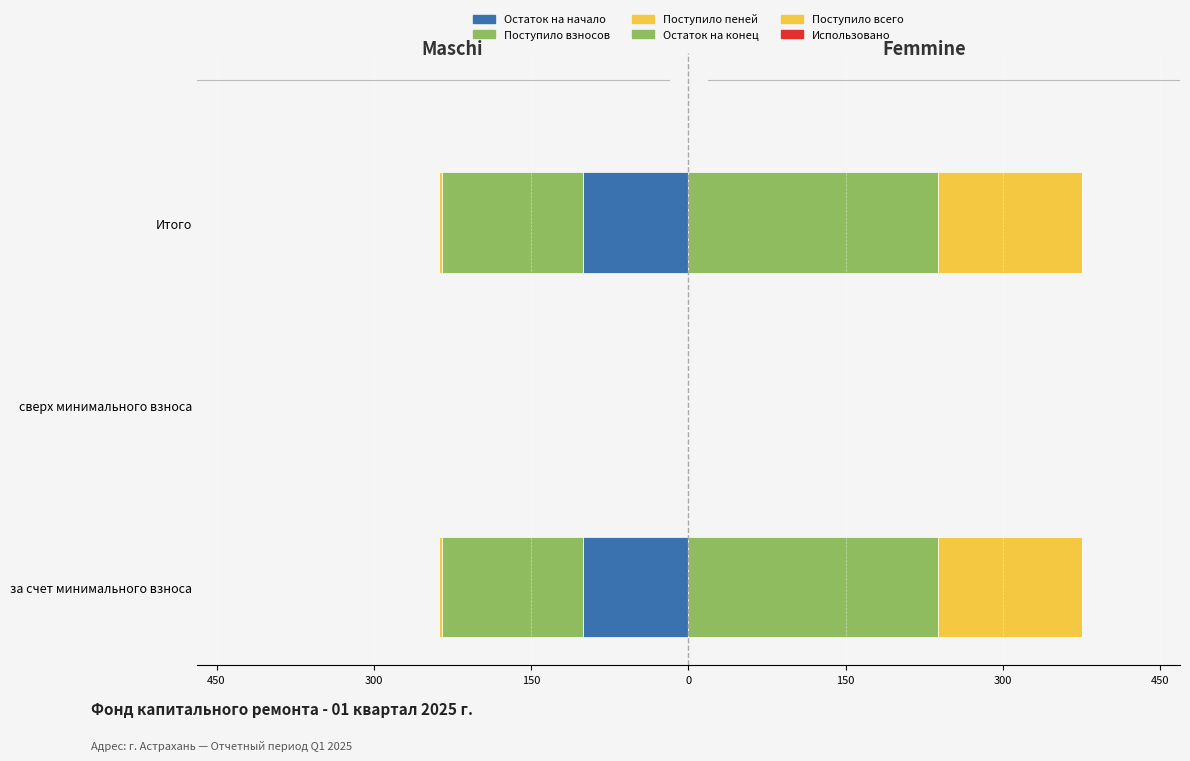

Which series has the largest range (max minus min)?

Остаток на конец (Femmine)